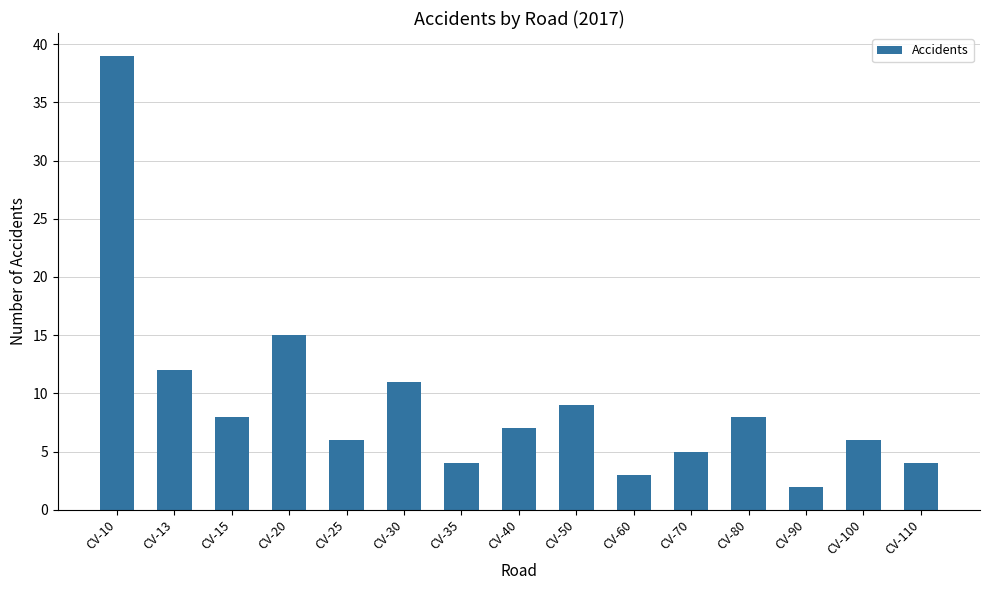

At which category does the chart reach its peak across all series?

CV-10